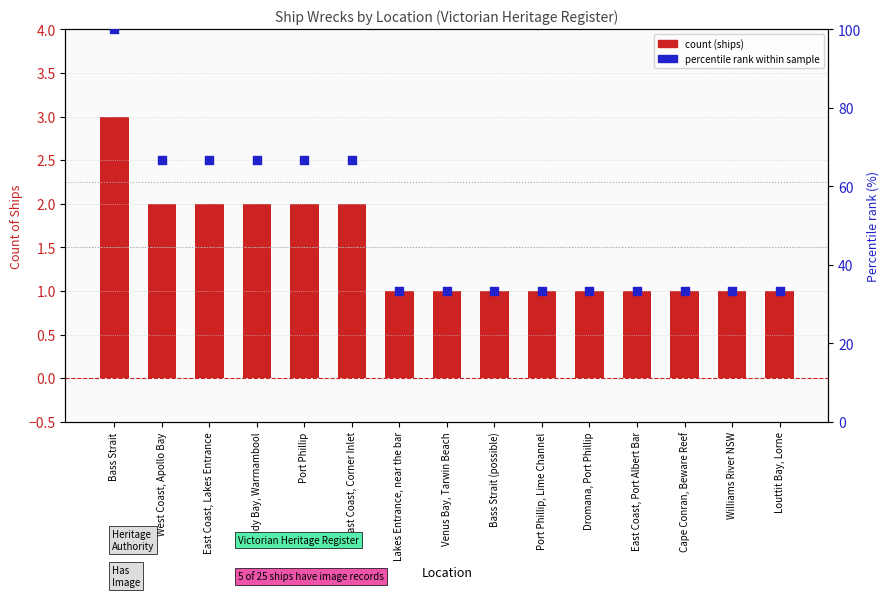

At how many categories does at least one series exceed 35?

6